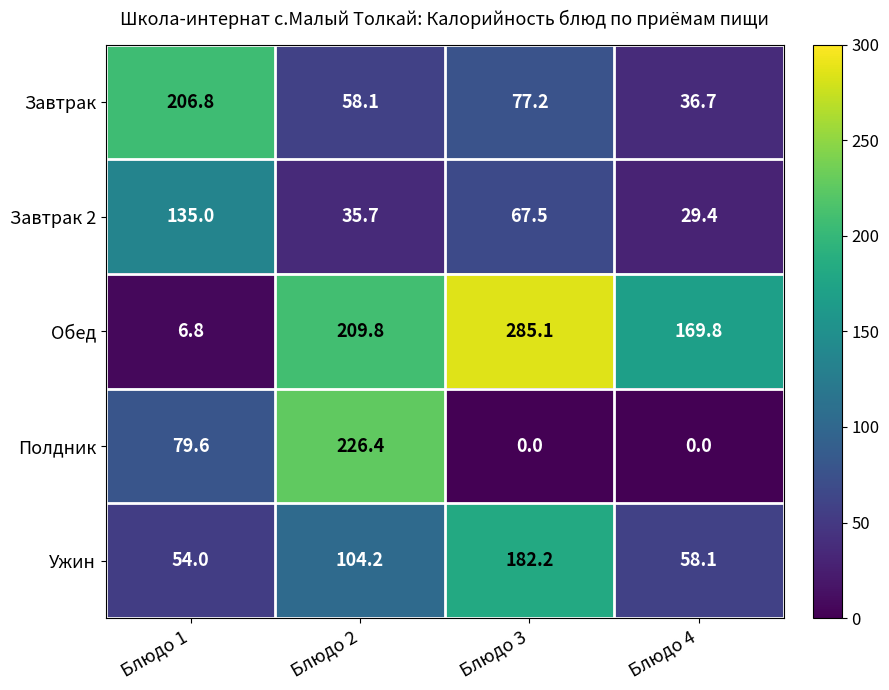

The Обед series shows 169.8 at Блюдо 4. True or false?

True